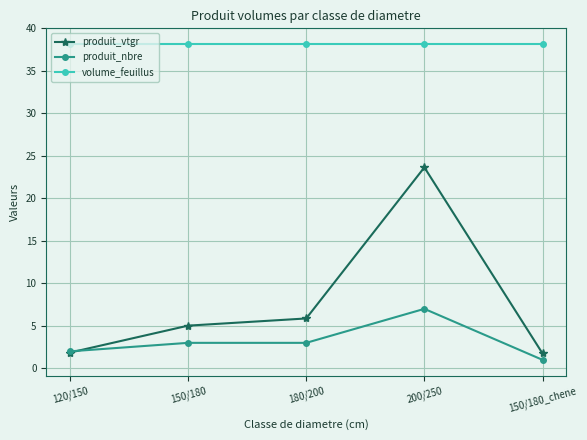

What is the sum of the produit_vtgr values at 150/180 and 150/180_chene?

6.8